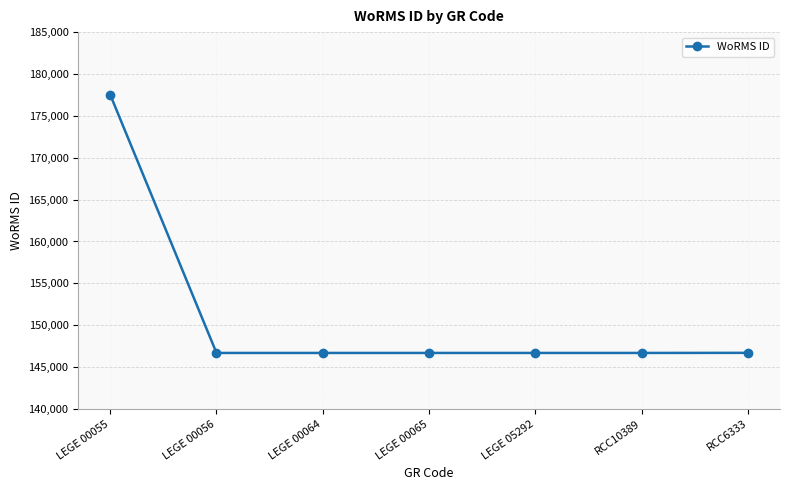

What is the ratio of the value at LEGE 00065 to the value at RCC6333?

1.0